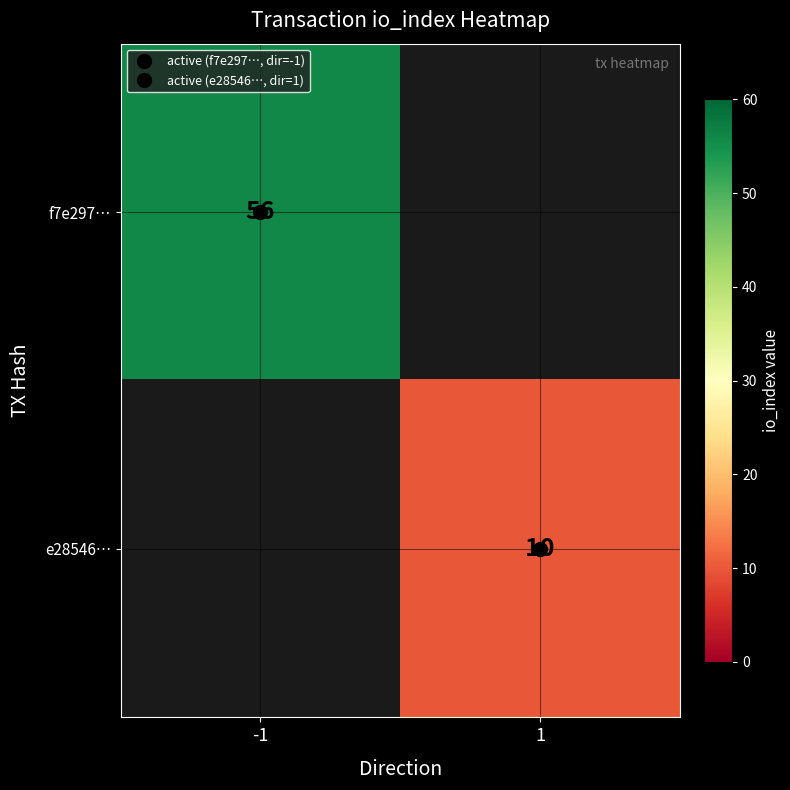

Which category has the highest value across all series?

-1